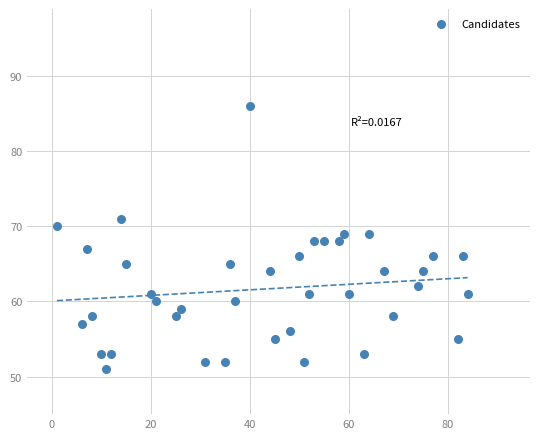

What is the range of Y values (max minus min)?

35